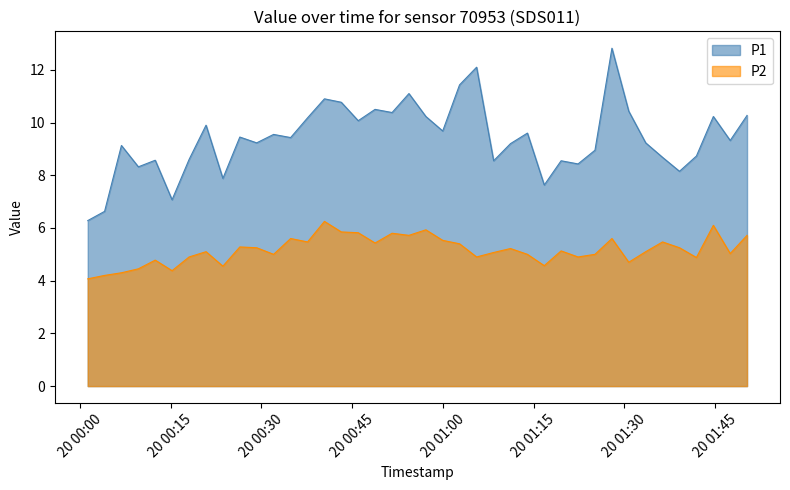

True or false: P1 and P2 intersect in this chart.

False